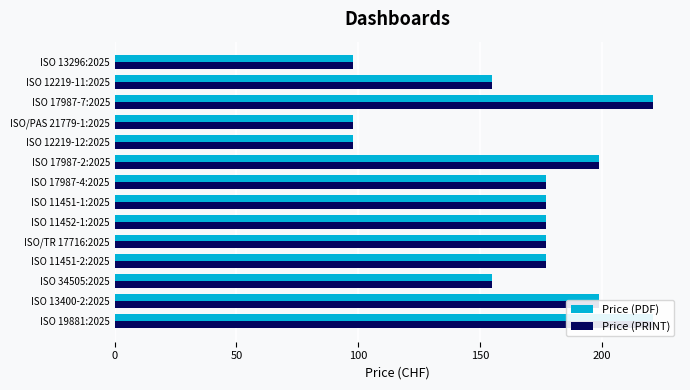

What is the difference between the maximum and minimum values in the Price (PDF) series?

123